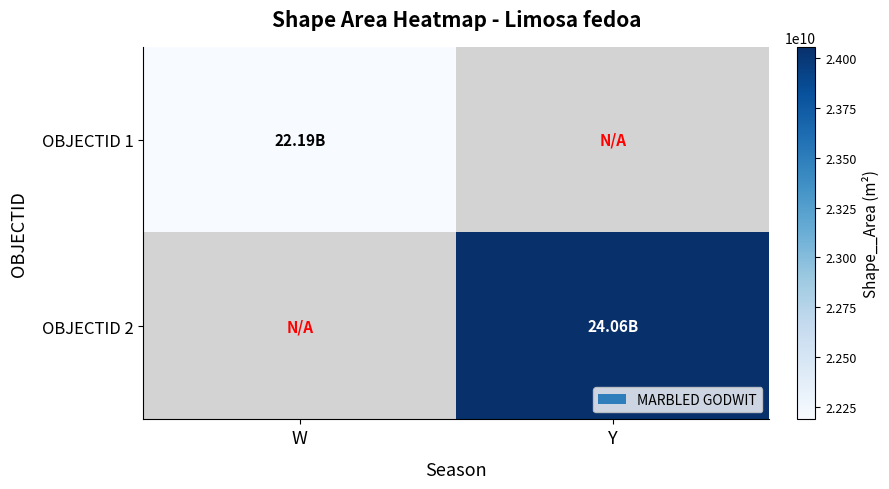

How many series are shown in this chart?

2